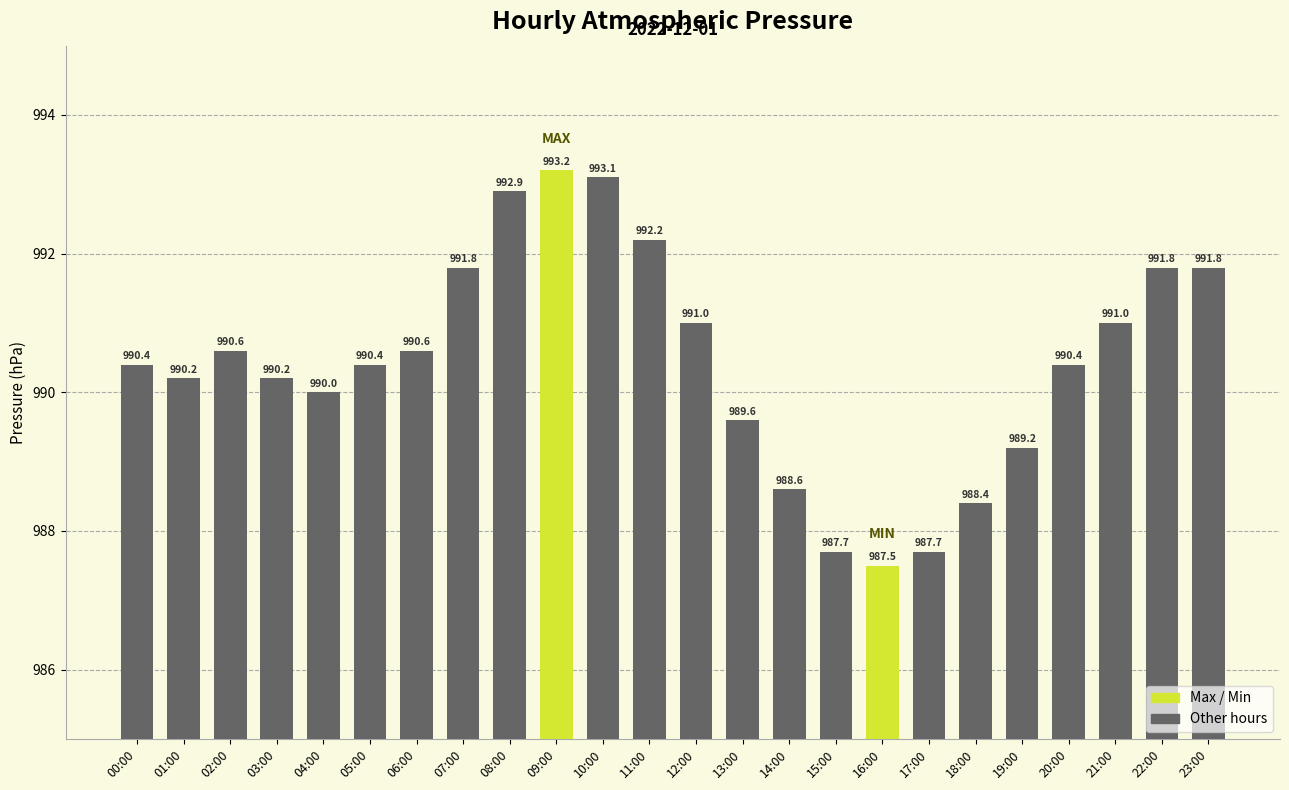

How many series are shown in this chart?

1